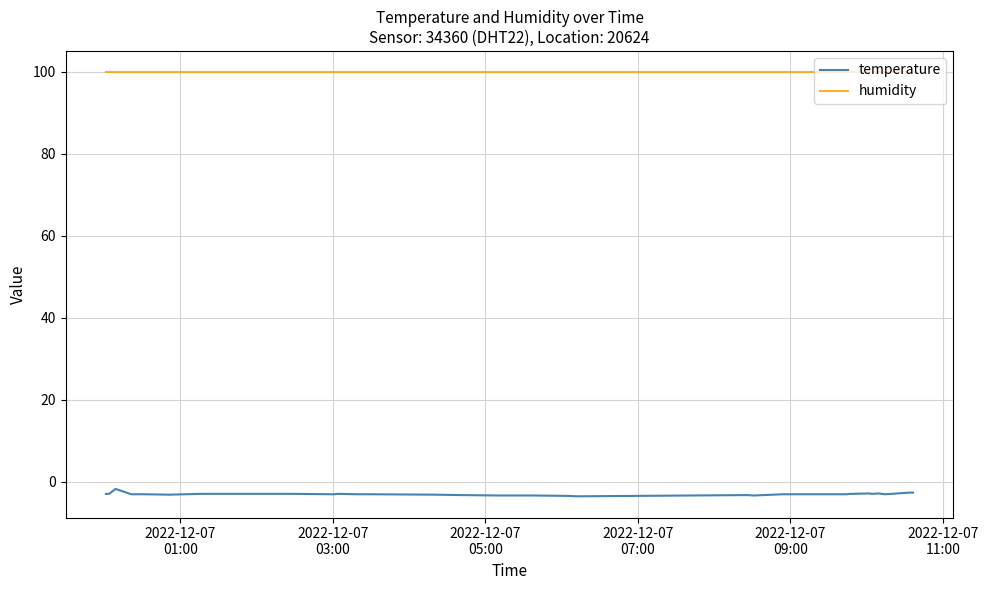

What is the maximum value shown in the chart?

99.9